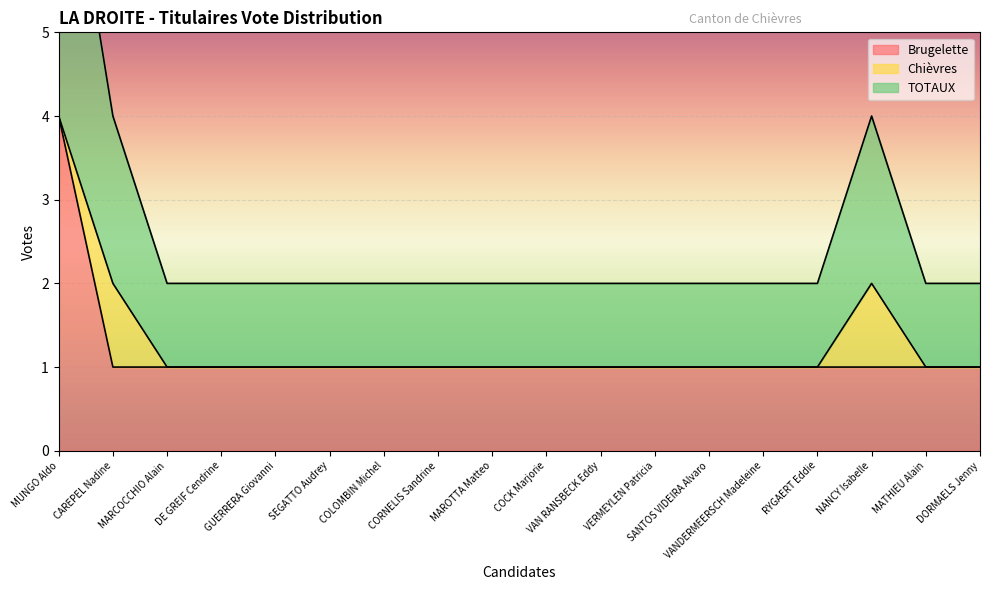

Is it true that Brugelette equals 1 at GUERRERA Giovanni?

False